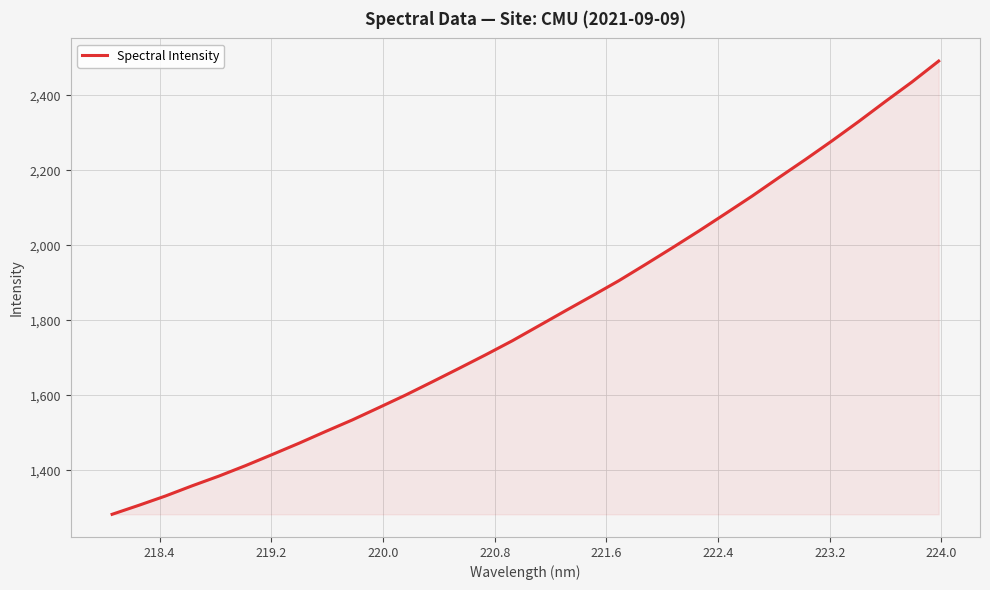

What is the difference between the maximum and minimum values?

1208.3